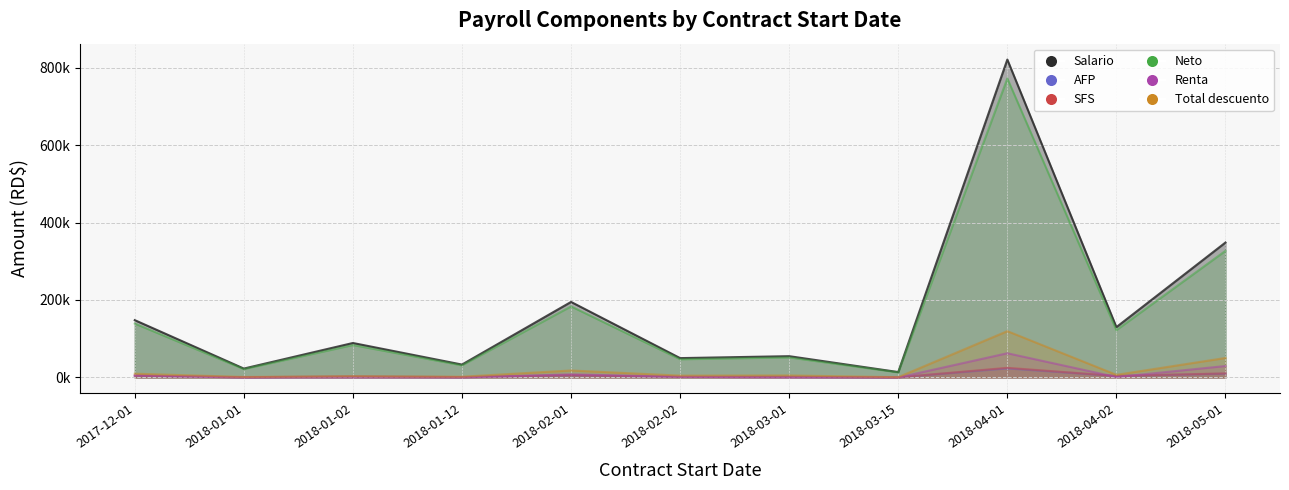

Reading right to left, extract all data points from this chart.

Salario: 348333.3	130000.0	820555.6	14000.0	55000.0	50000.0	195000.0	33333.3	89000.0	23000.0	148000.0
AFP: 9997.1	3731.1	23543.9	401.8	1578.5	1435.0	5598.5	956.7	2554.8	660.1	4251.5
SFS: 10585.1	3952.0	24944.9	425.6	1672.0	1520.0	5928.0	1013.3	2705.6	699.2	4560.0
Neto: 326923.2	122196.9	771862.4	13172.6	51749.5	47045.0	183473.5	31363.3	83739.6	21640.7	139188.2
Renta: 29607.2	1148.3	62597.3	0.0	0.0	1854.0	8164.0	0.0	0.0	0.0	5368.4
Total descuento: 50409.4	6829.4	119637.1	827.4	5250.5	4809.0	18090.5	1970.0	3260.8	1359.3	9779.9